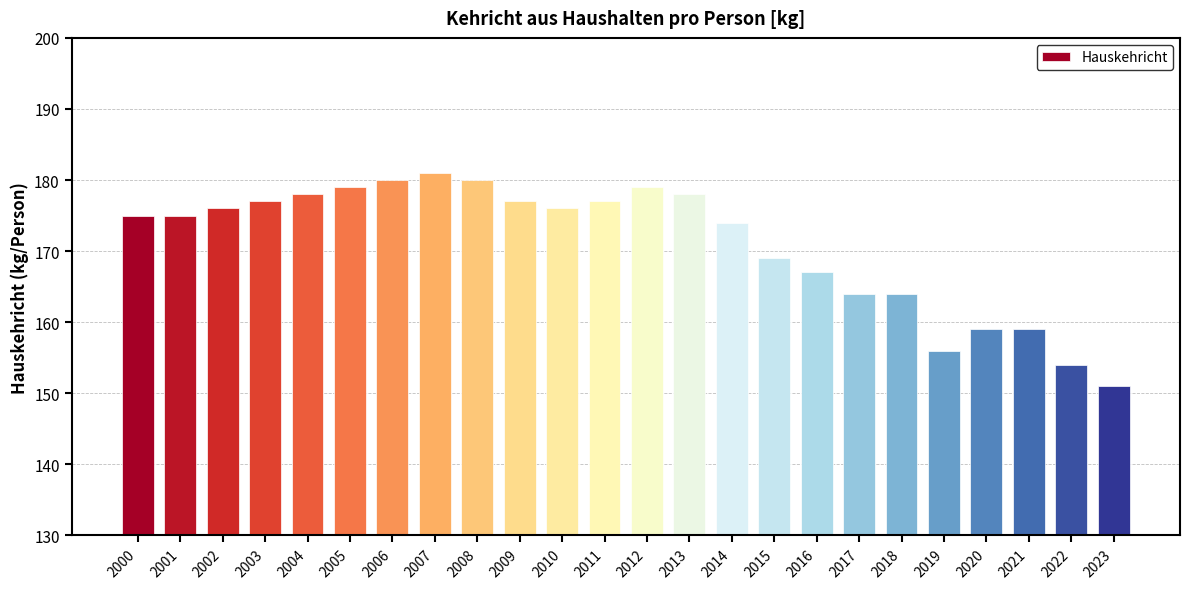

What is the value of the 17th bar from the left?

167